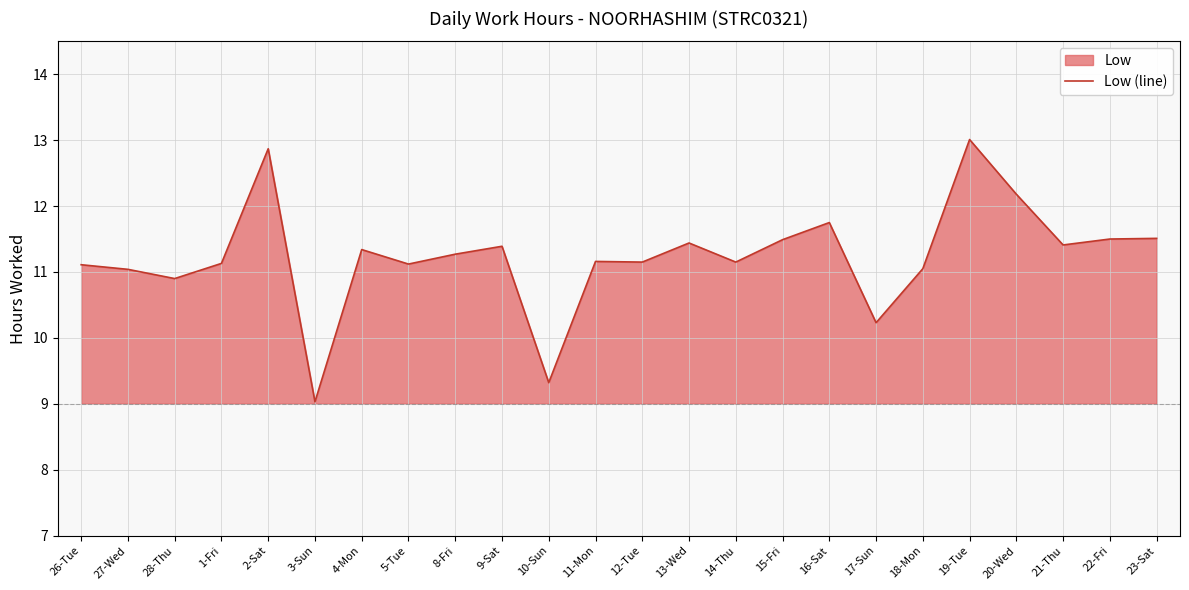

Where is the data nearest to the value 11?

27-Wed